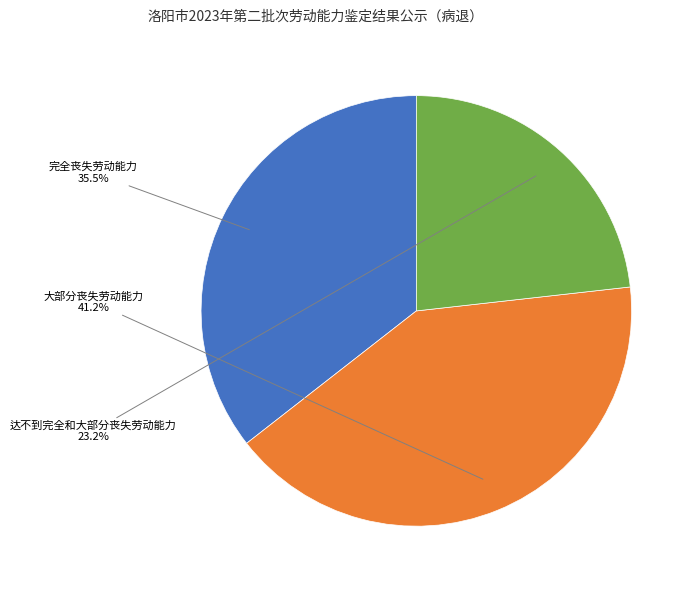

Which slice is the smallest?

达不到完全和大部分丧失劳动能力